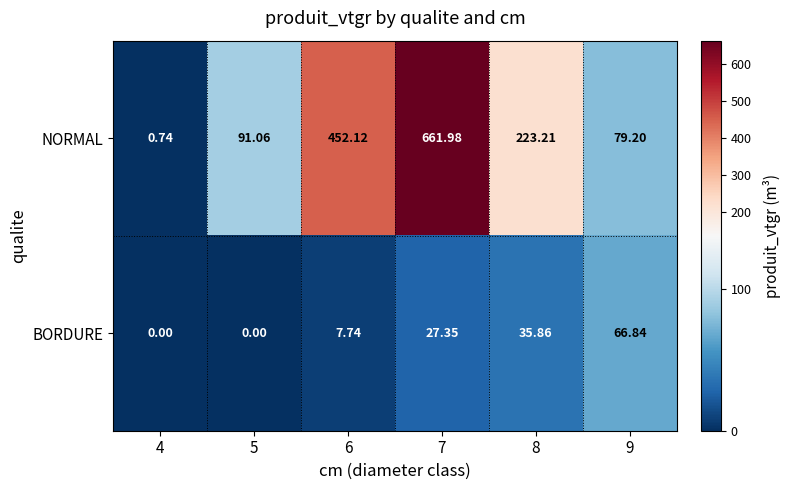

Which series changed the most between 4 and 9?

NORMAL